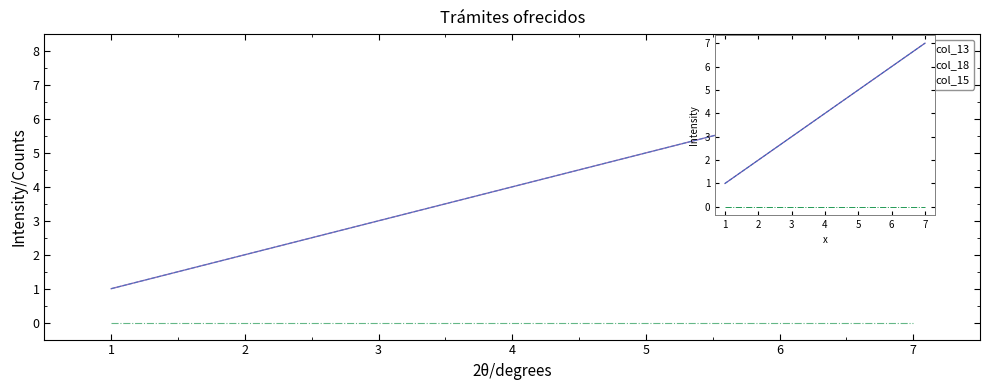

Does the chart display data point markers on the line(s)?

No